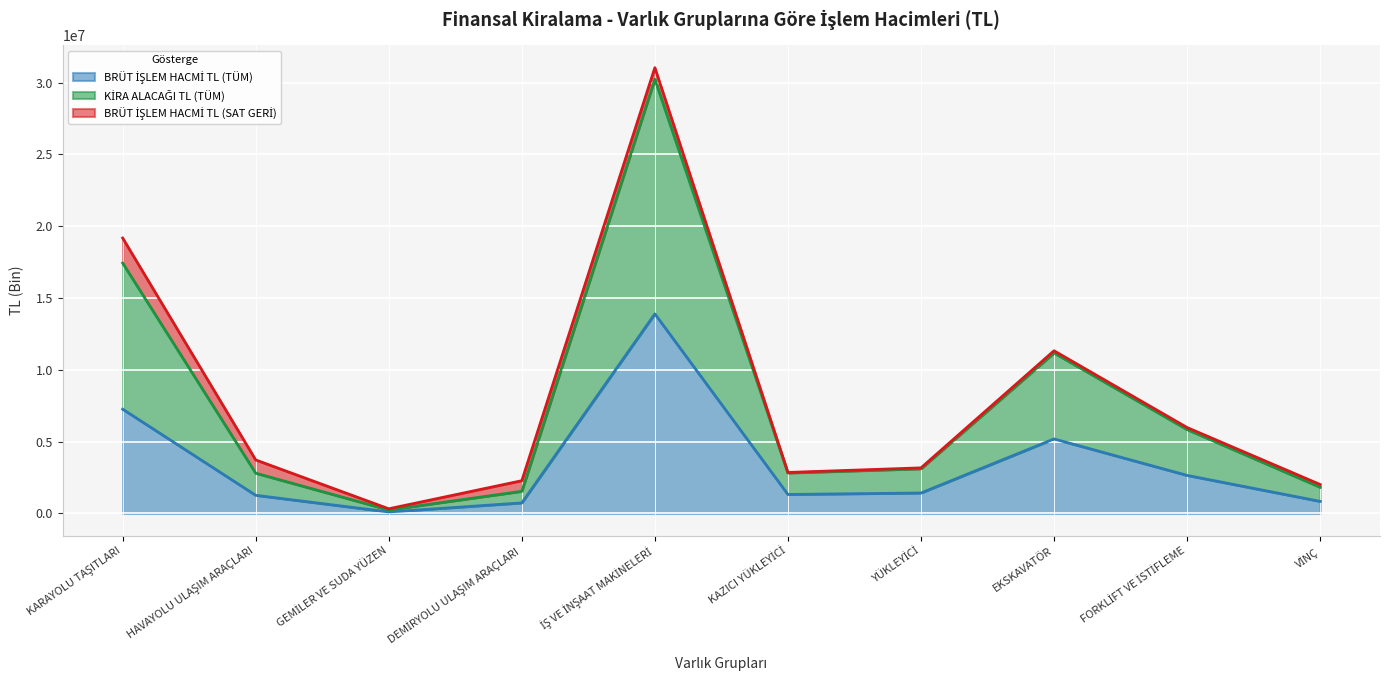

True or false: BRÜT İŞLEM HACMİ TL (TÜM) and KİRA ALACAĞI TL (TÜM) cross at least once.

False